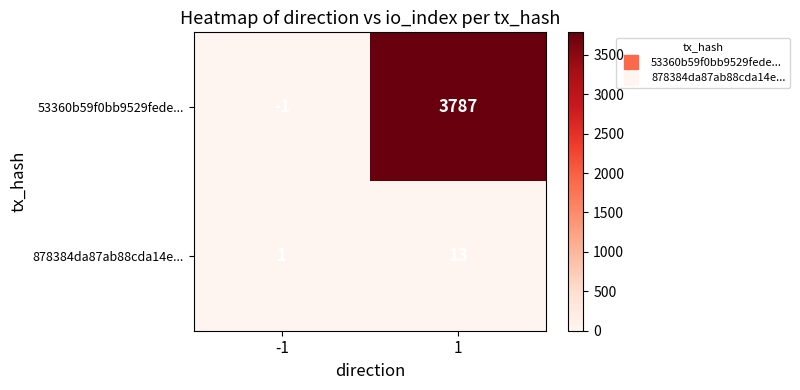

Which category has the lowest value across all series?

-1